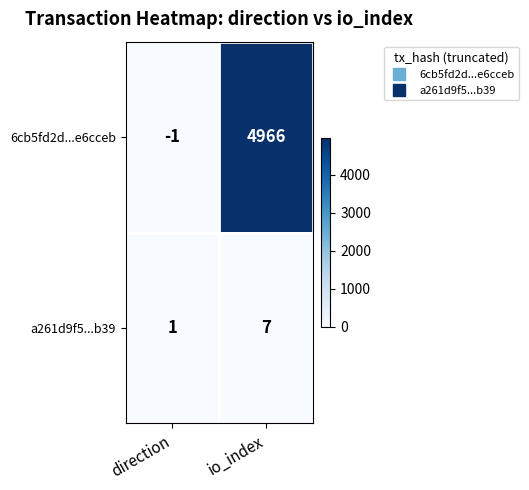

At how many categories does at least one series exceed 466?

1